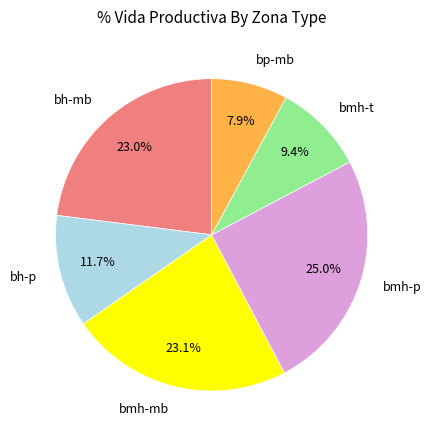

To the nearest percent, what is the difference between the largest and smallest slice percentages?

17%